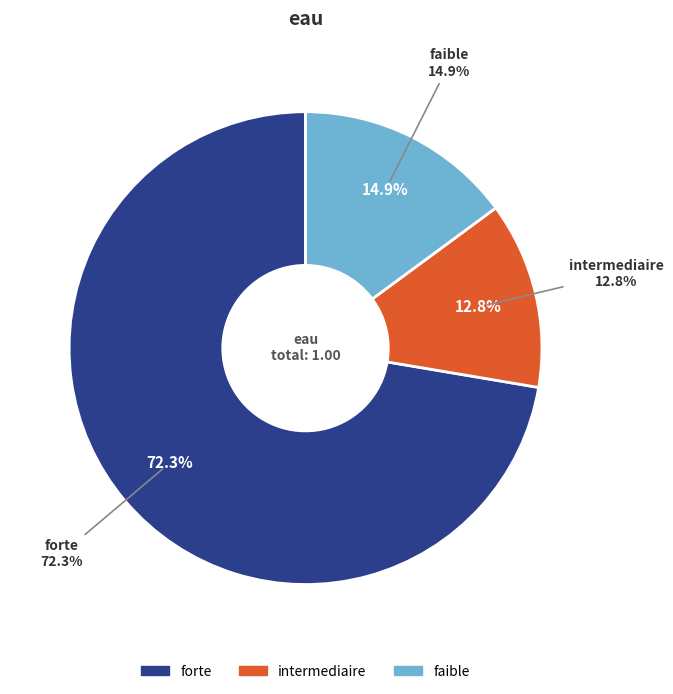

To the nearest percent, what is the difference between the intermediaire and faible slice percentages?

2%